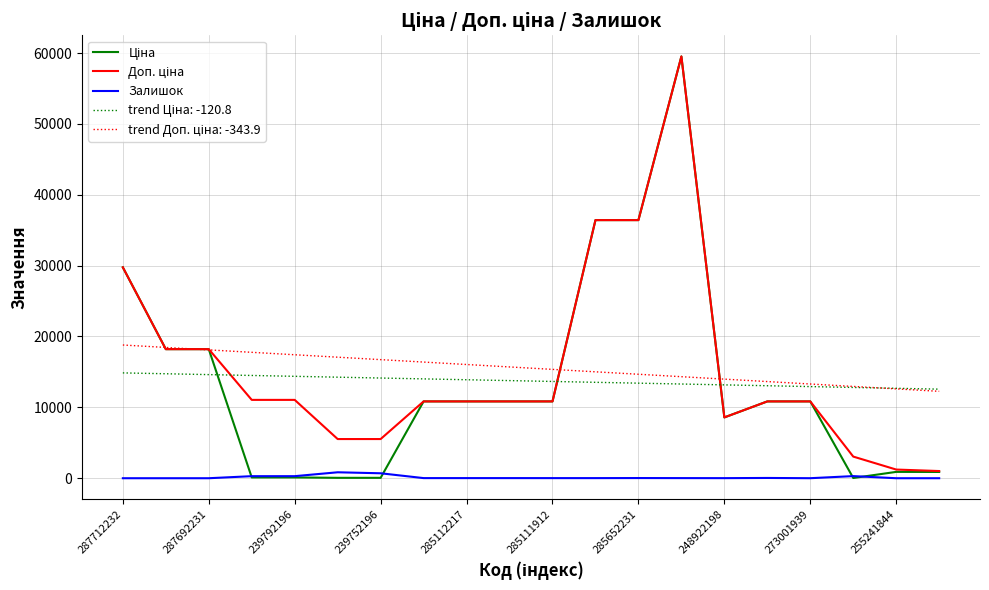

Where is Доп. ціна nearest to the value 30268?

287712232